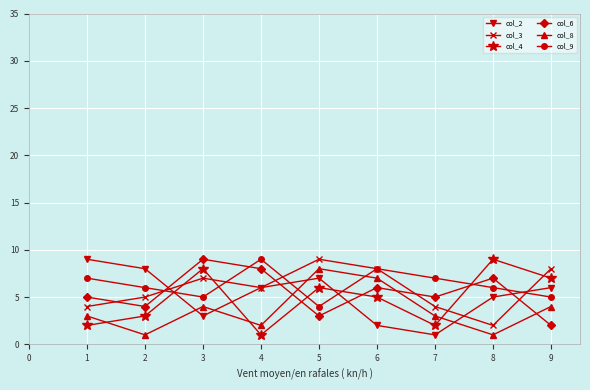

True or false: col_2 has more than 1 points higher than both neighbors.

False